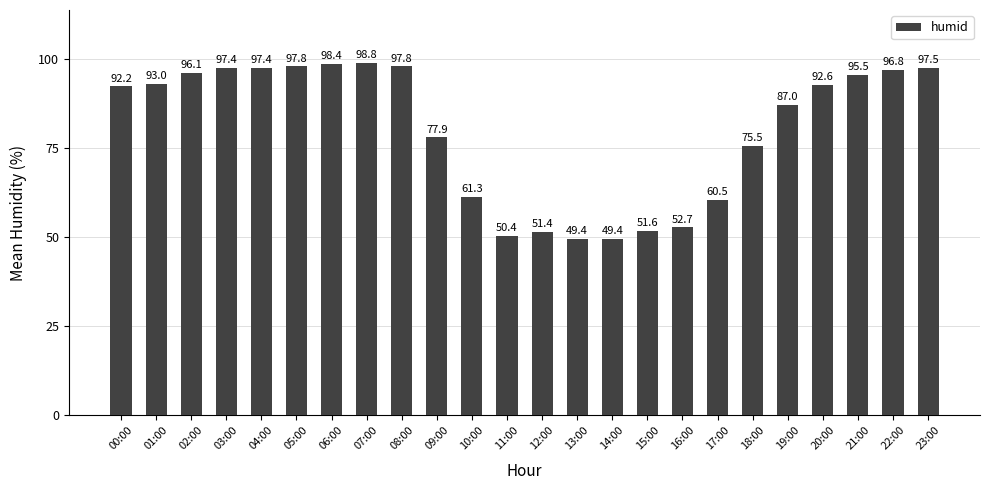

What is the maximum value shown in the chart?

98.8